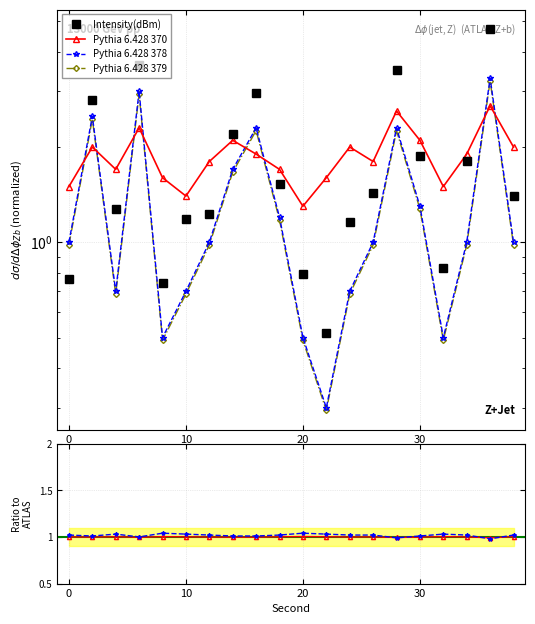

What is the minimum value for Pythia 6.428 370?

1.3